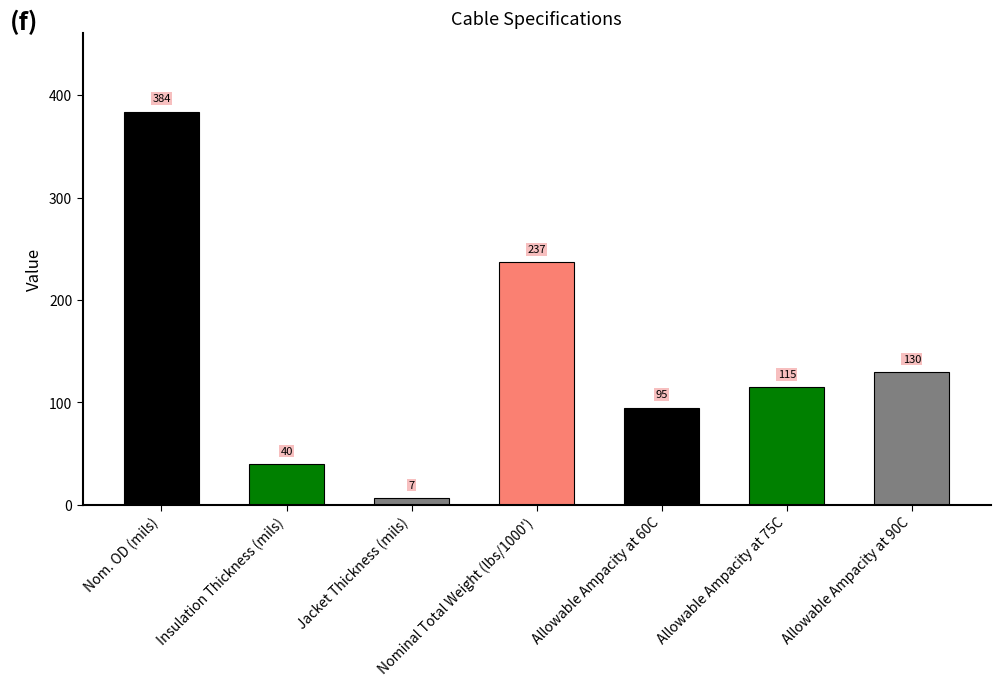

How many data points are above 115?

3